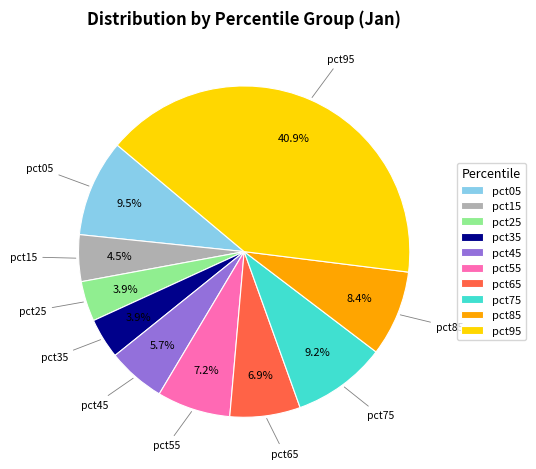

Is pct05 the majority of the pie?

No